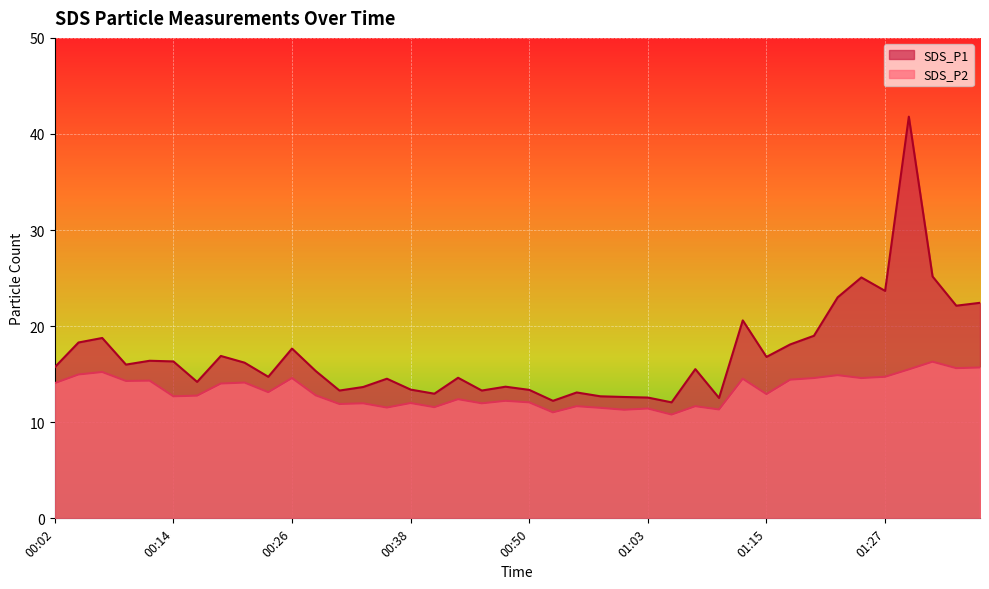

Does the chart display data point markers on the line(s)?

No